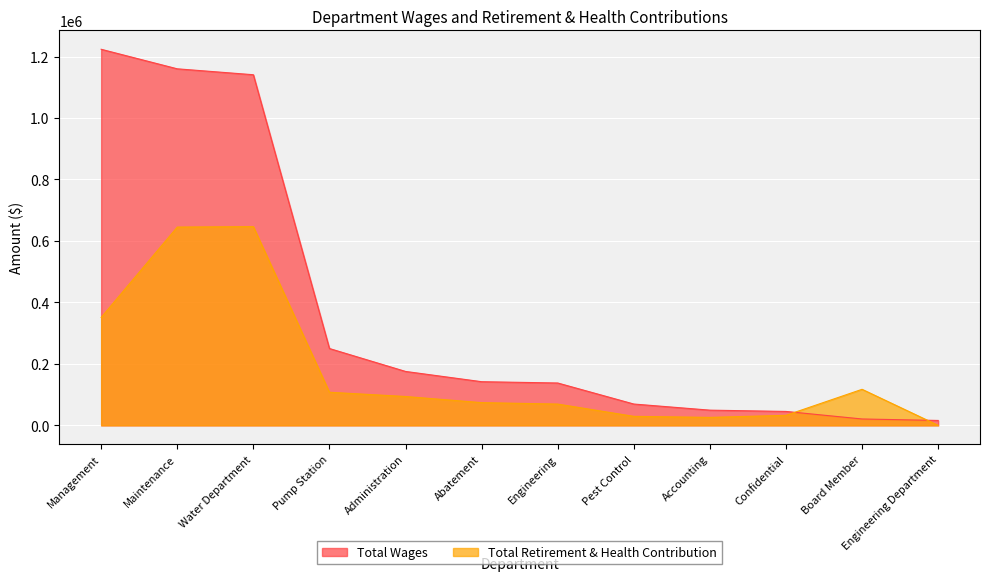

In Total Retirement & Health Contribution, how many points are lower than both neighbors (excluding endpoints)?

1